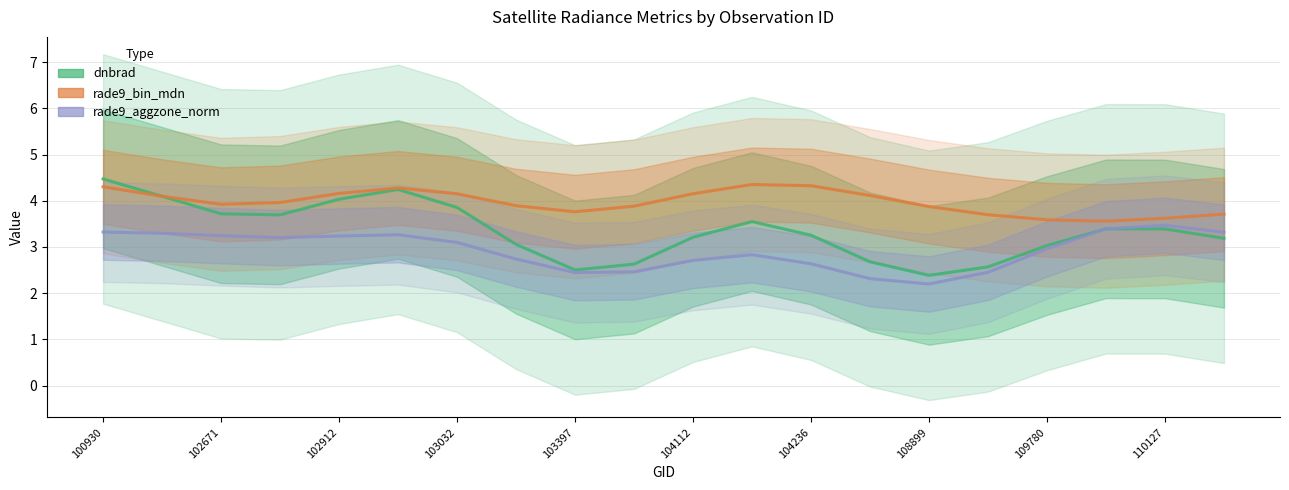

What is the difference between the maximum and minimum values in the dnbrad series?

2.1